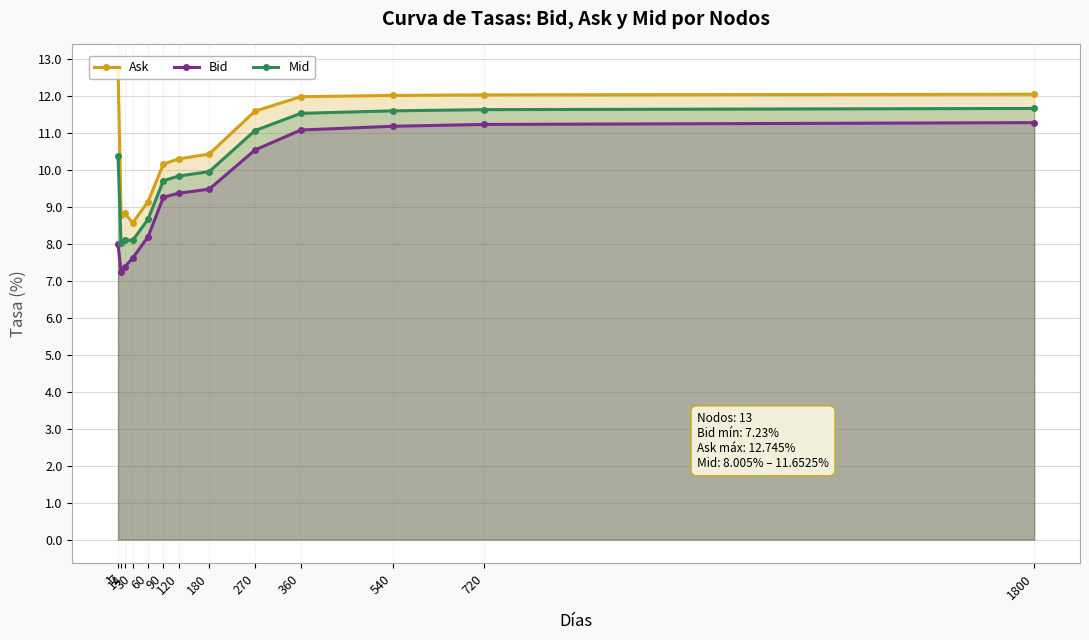

What is the average value of the Ask series?

10.7